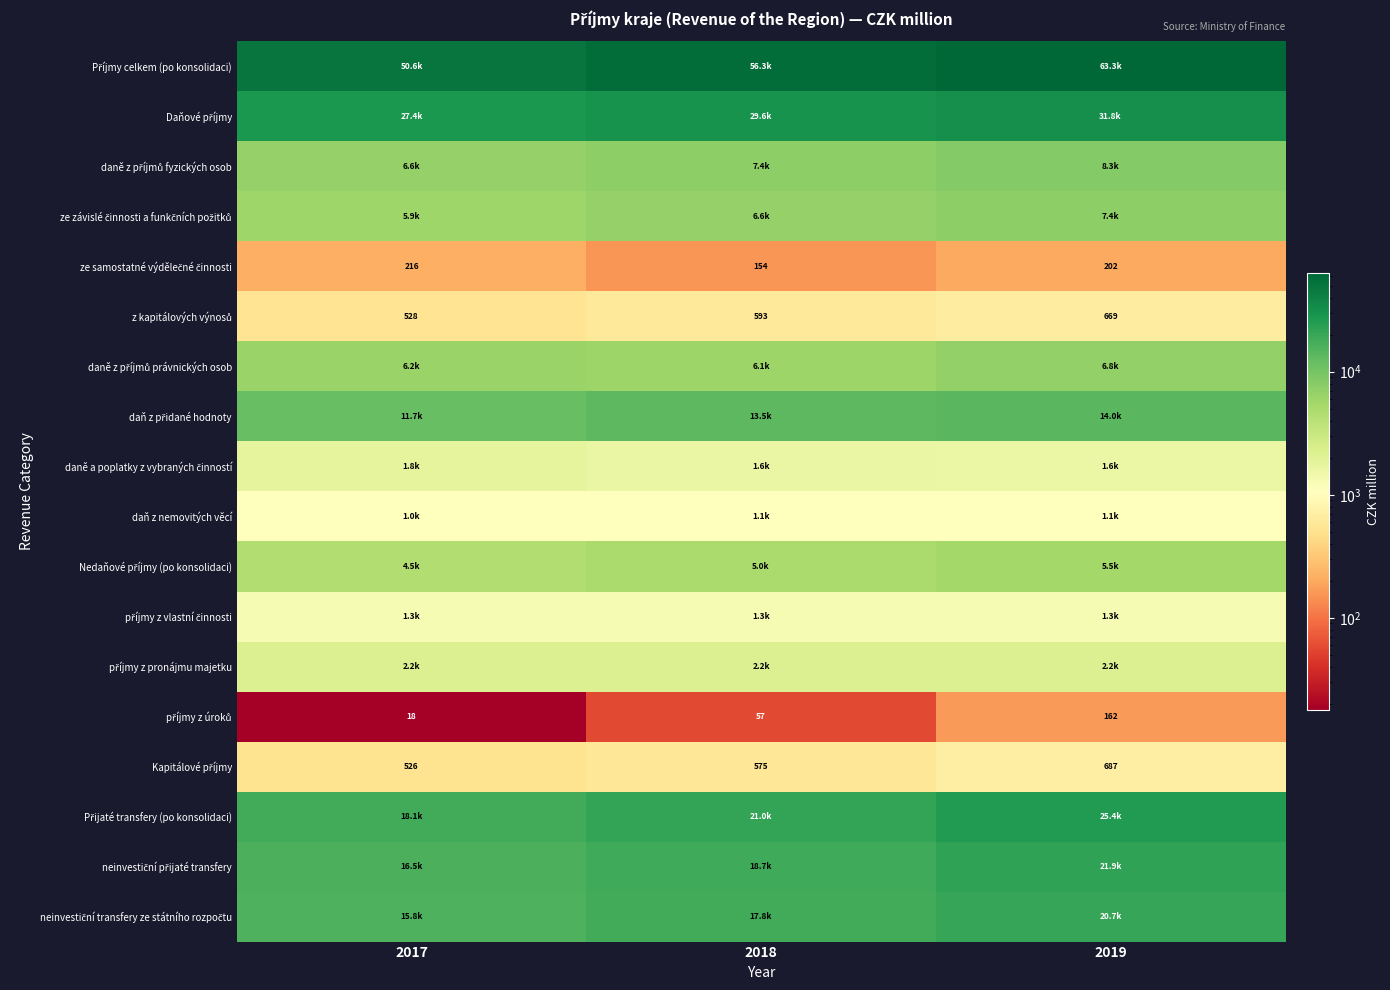

What is the maximum value shown in the chart?

63332.7